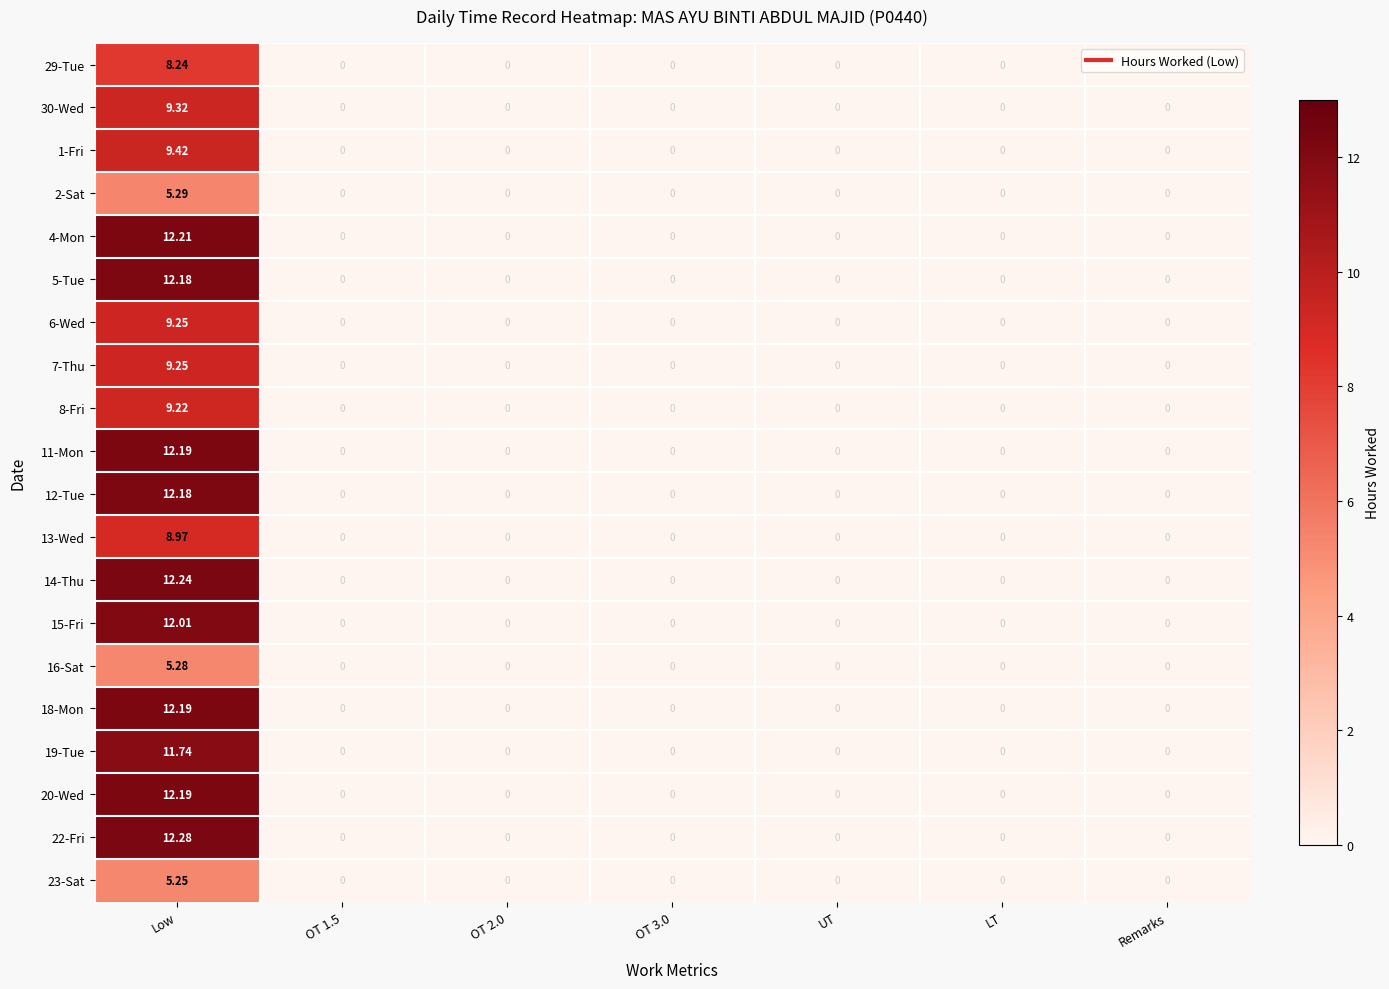

Which category has the highest value in the 2-Sat series?

Low